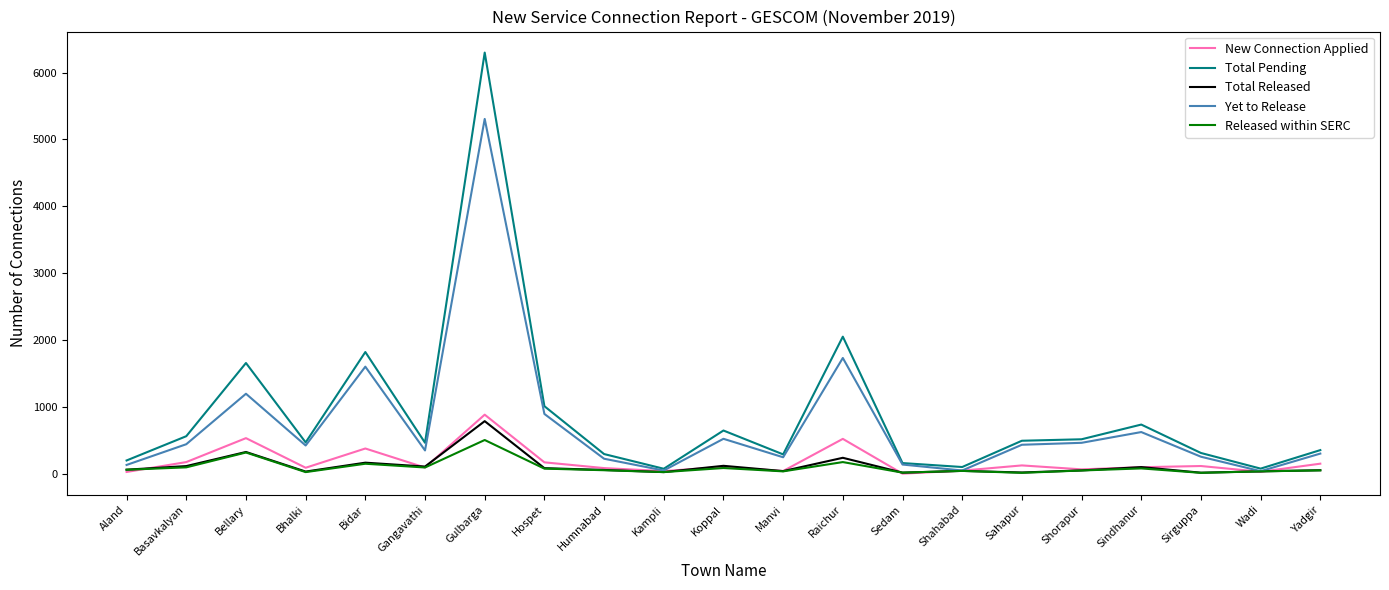

What position from the right is Sindhanur?

4